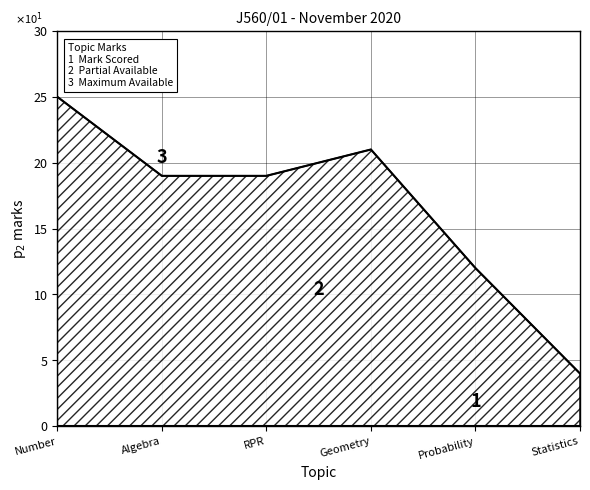

What is the total value across all series at Algebra?

19